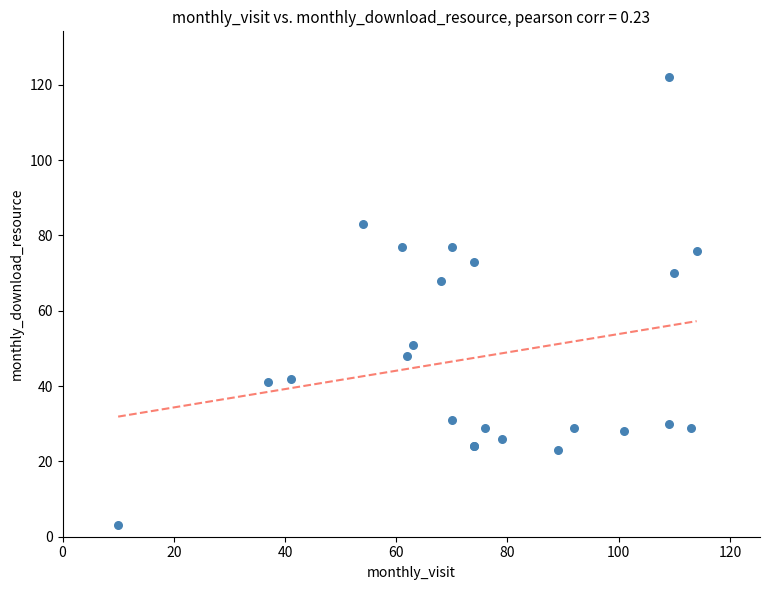

What Y value in the scatter plot is closest to 62?

68